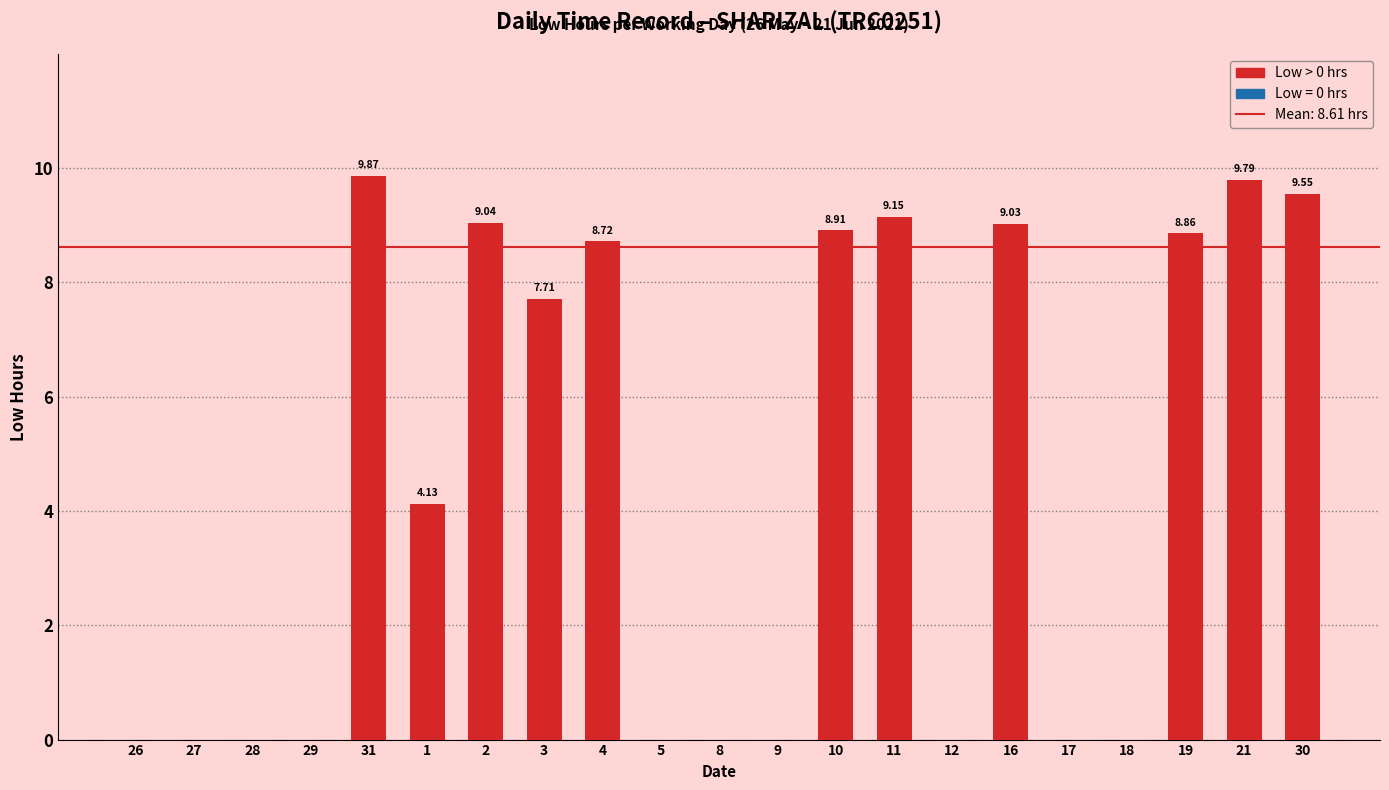

The chart shows a value of -6.8 at 17. True or false?

False